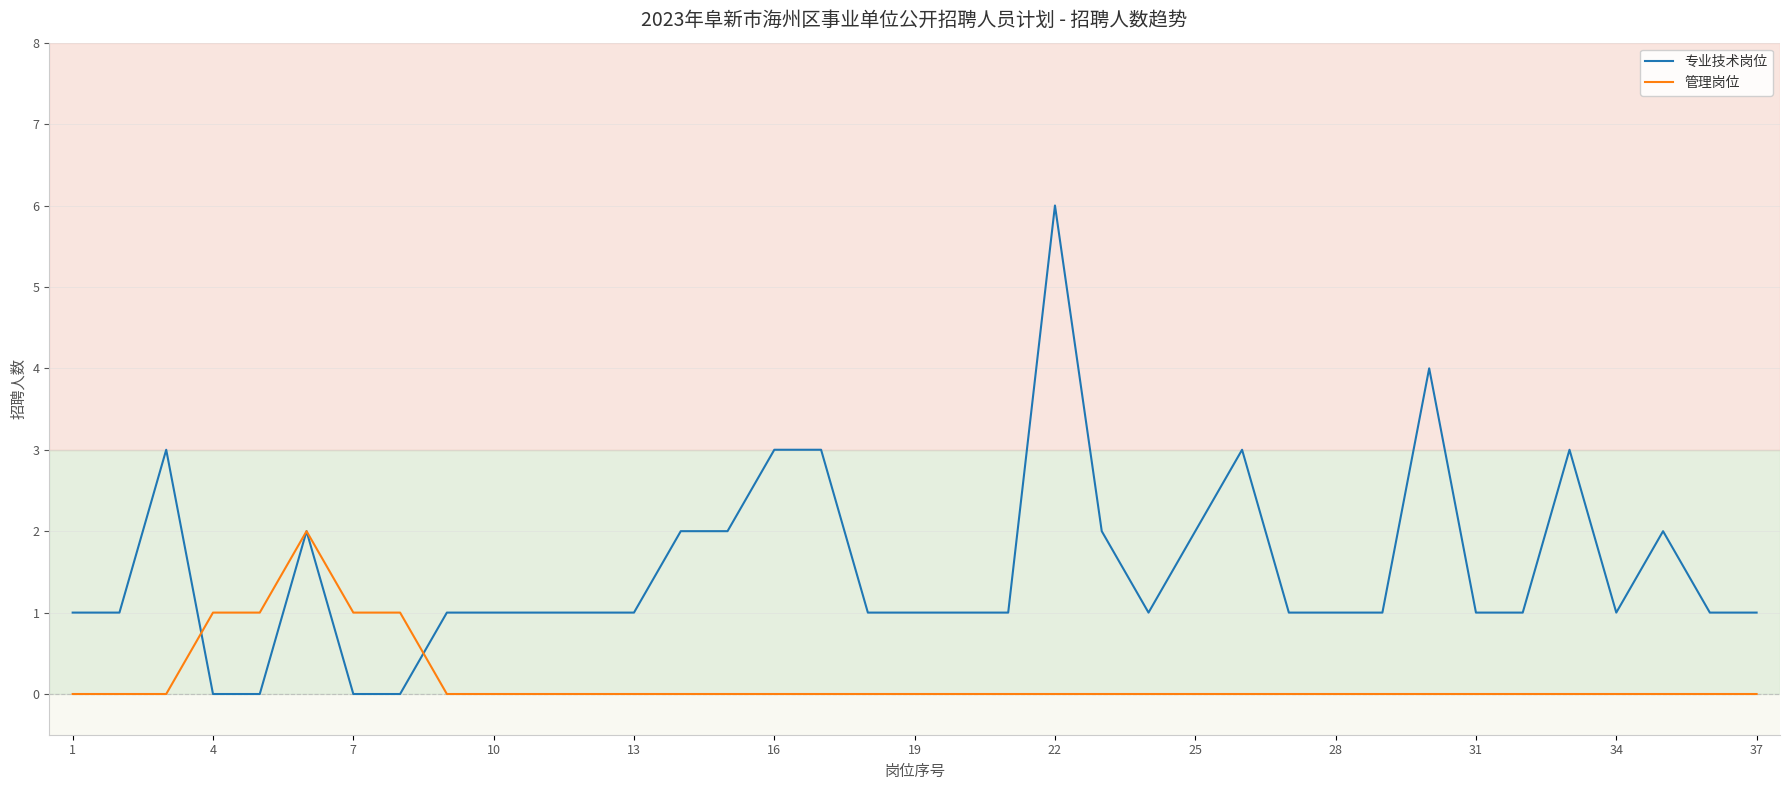

Rank the series by their maximum value, from highest to lowest.

专业技术岗位, 管理岗位